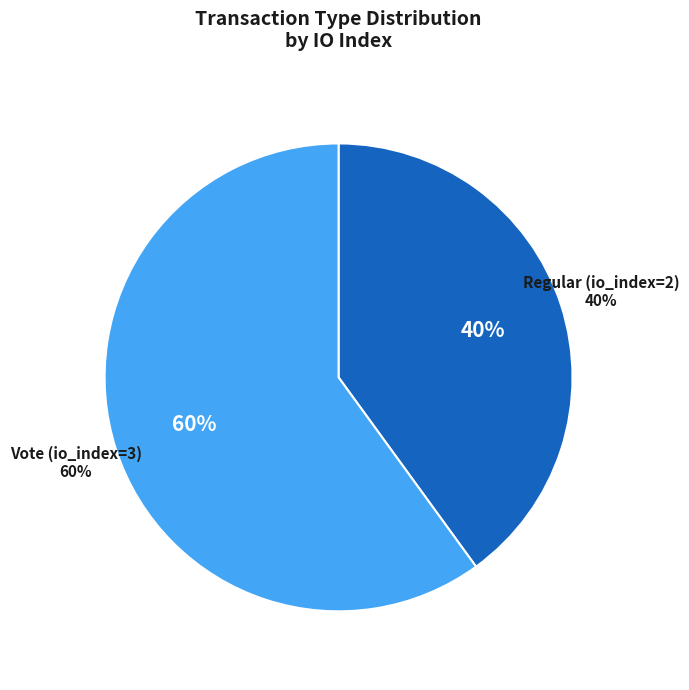

To the nearest percent, what is the difference between the Vote (io_index=3) and Regular (io_index=2) slice percentages?

20%